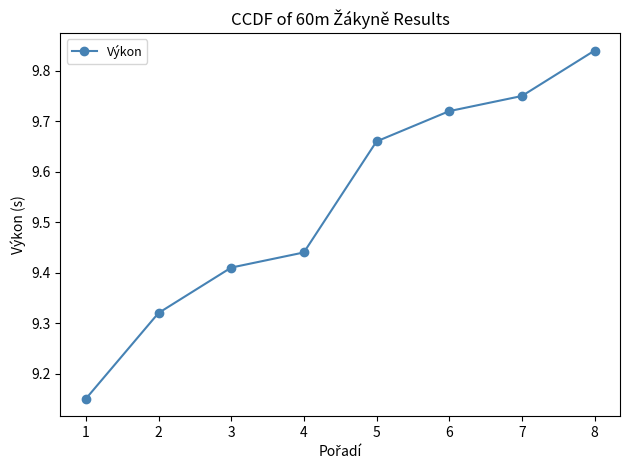

What is the sum of the values at 7 and 1?

18.9